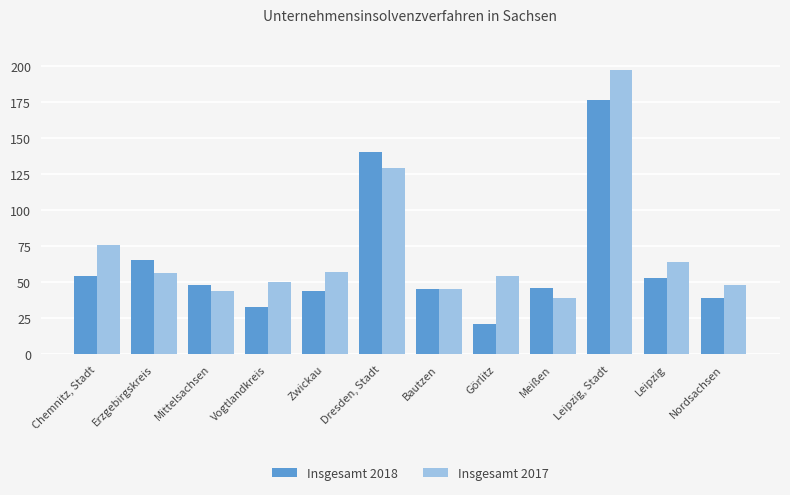

At which label does Insgesamt 2018 reach its peak?

Leipzig, Stadt